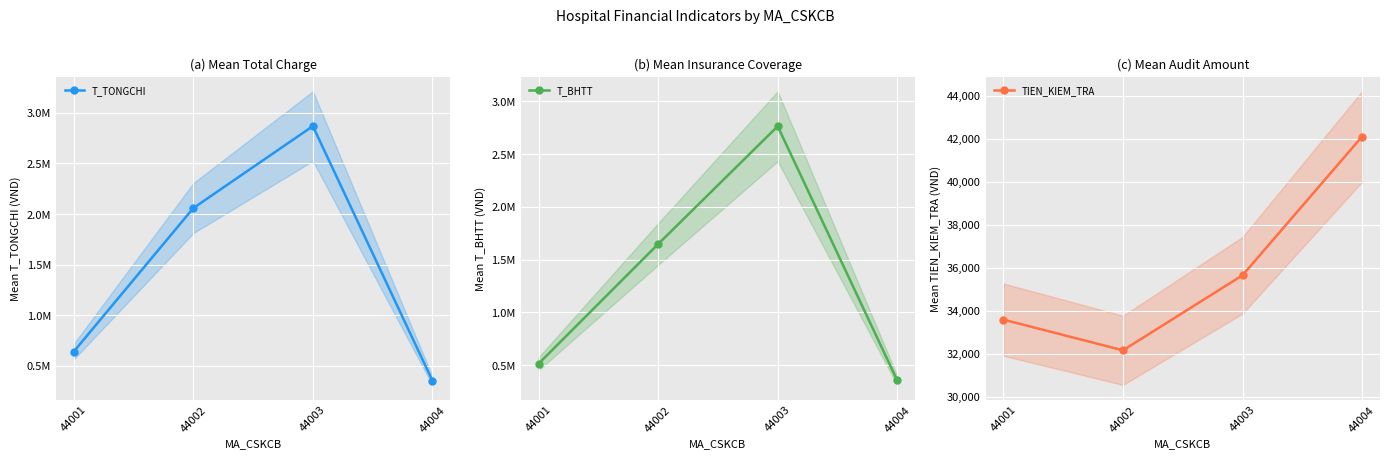

What are all the series names shown in the legend?

T_TONGCHI, T_BHTT, TIEN_KIEM_TRA